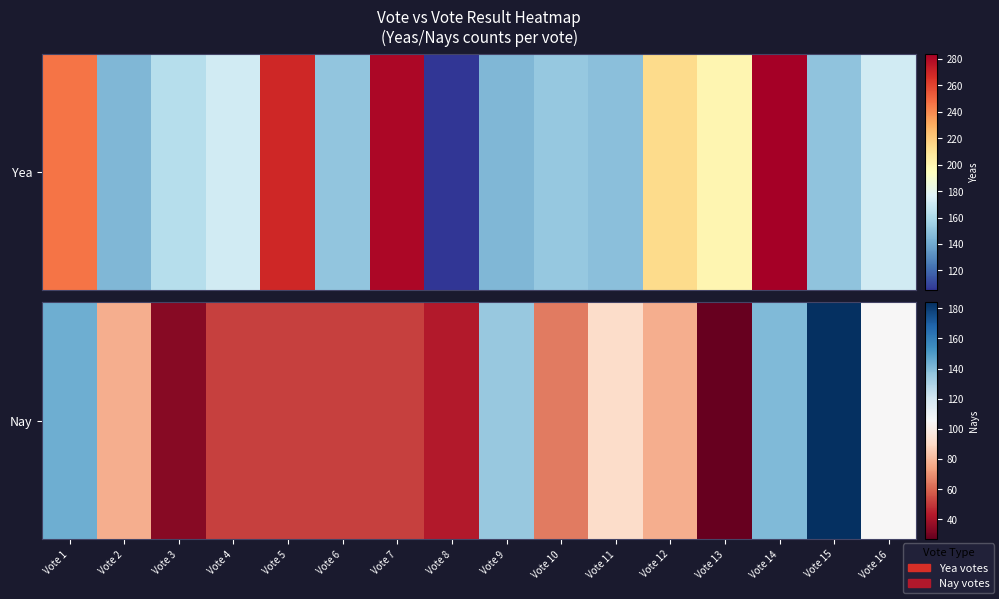

List the labels in order of value, smallest first.

Vote 13, Vote 3, Vote 8, Vote 4, Vote 5, Vote 6, Vote 7, Vote 10, Vote 2, Vote 12, Vote 11, Vote 16, Vote 9, Vote 14, Vote 1, Vote 15